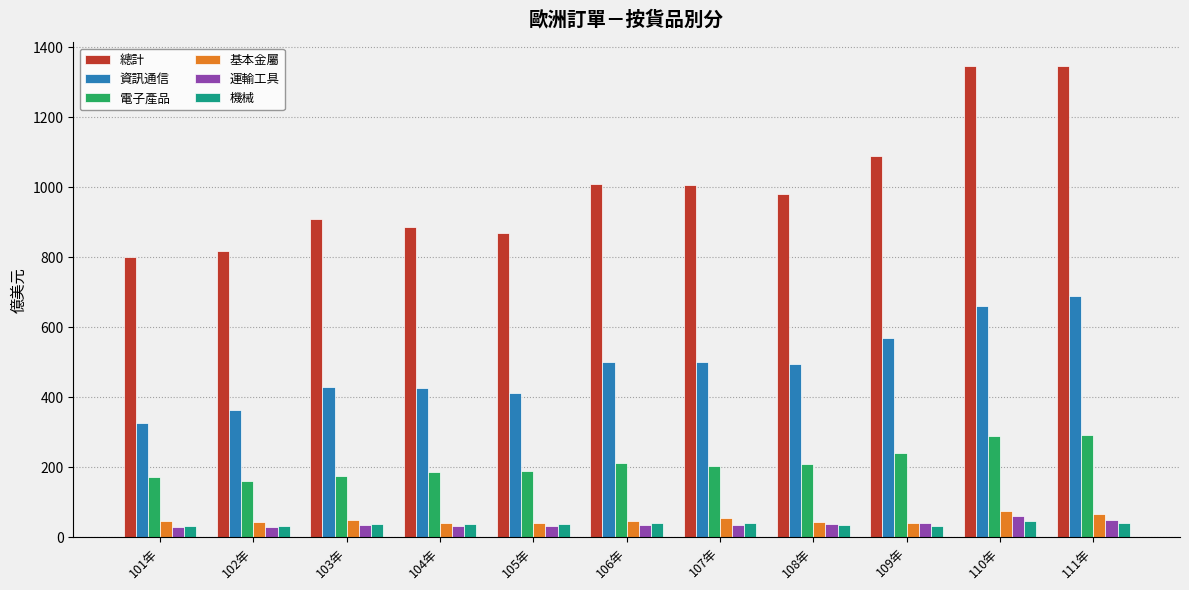

What is the difference between the maximum and minimum values in the 總計 series?

546.3